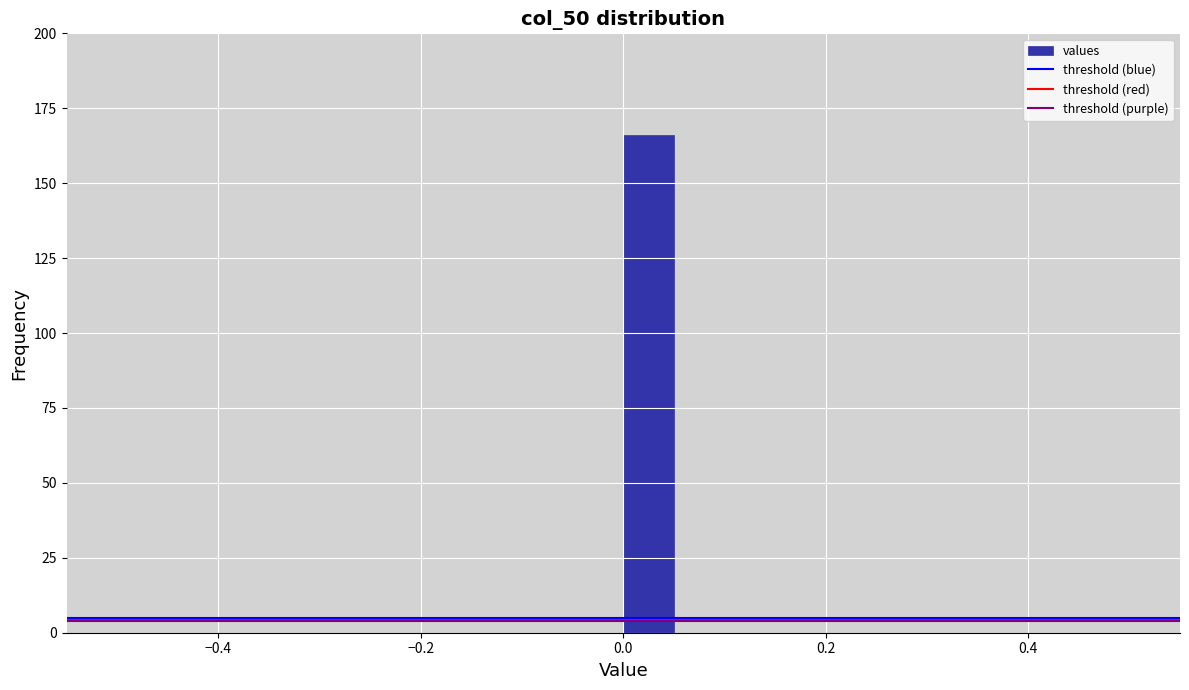

Around what value on the x-axis is the tallest bar? Give the approximate position of its centre, as read against the axis.

0.02